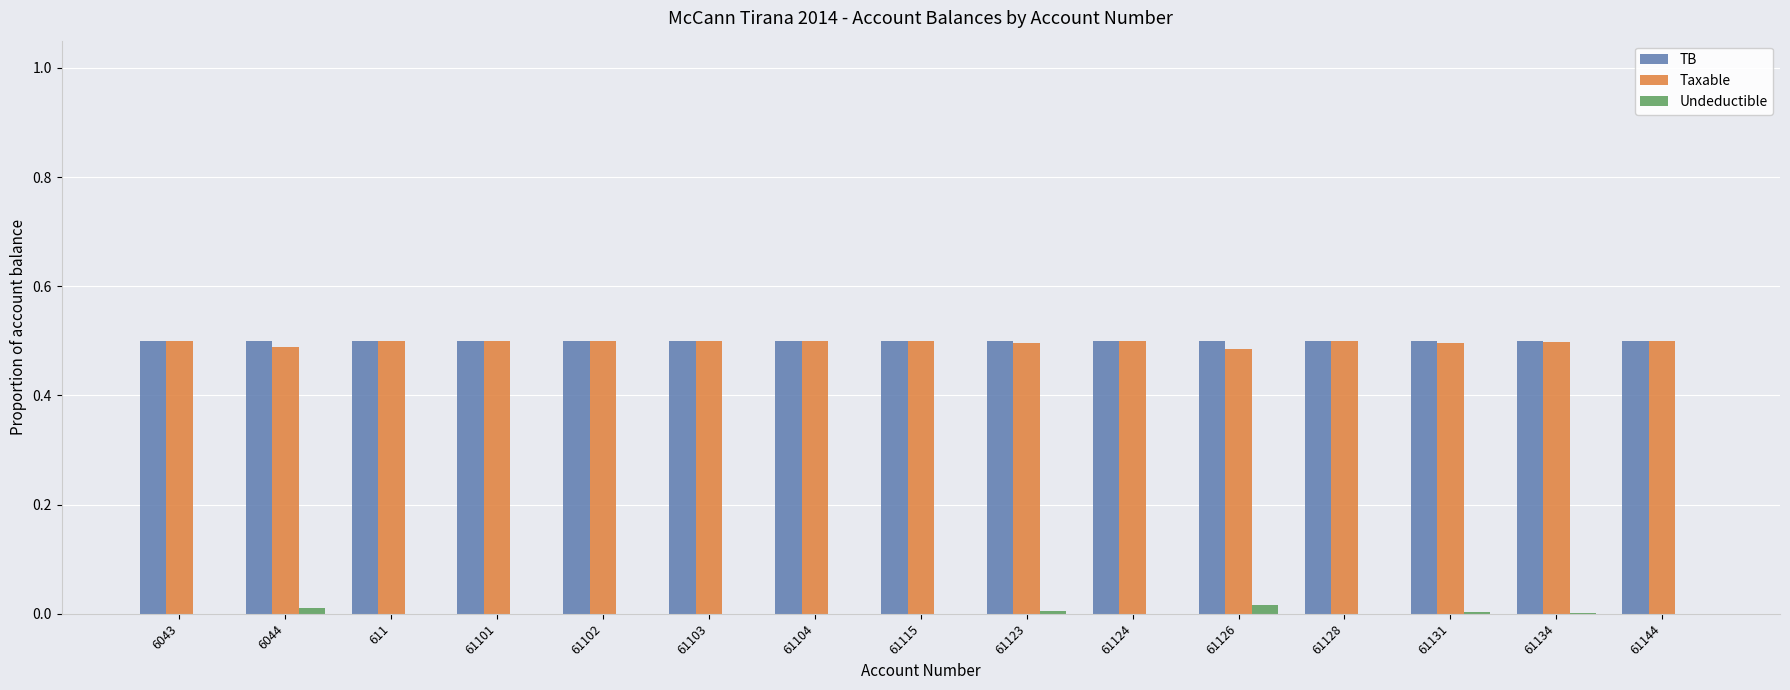

How many groups of bars are there?

15